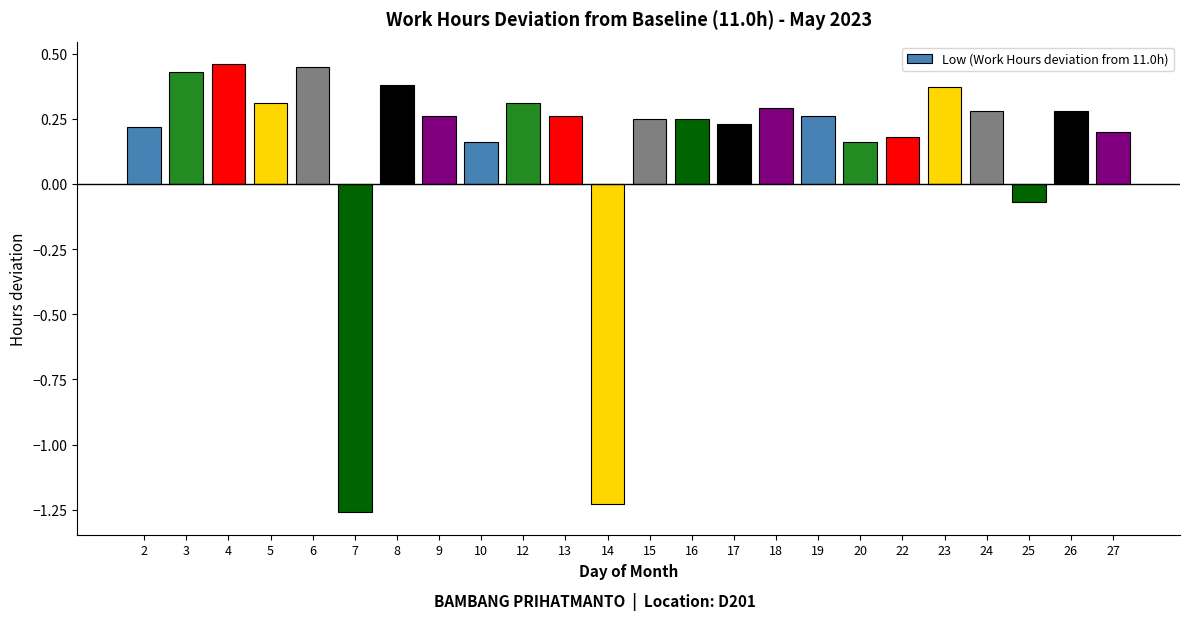

The value at 17 is 0.1. True or false?

False